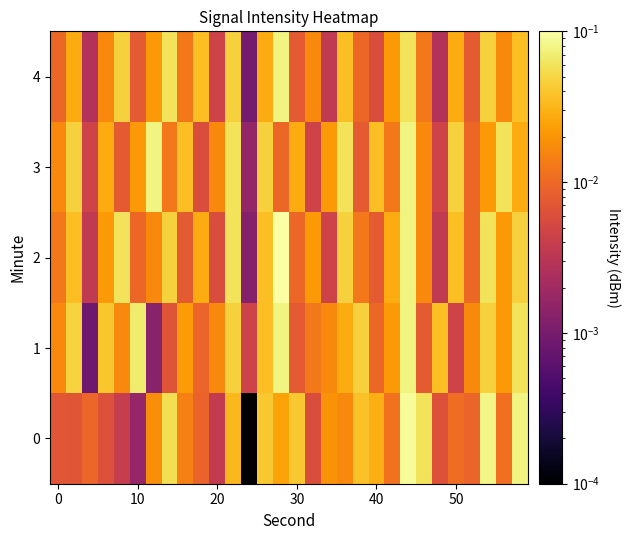

List the series in order of their peak value, lowest first.

1, 3, 4, 0, 2